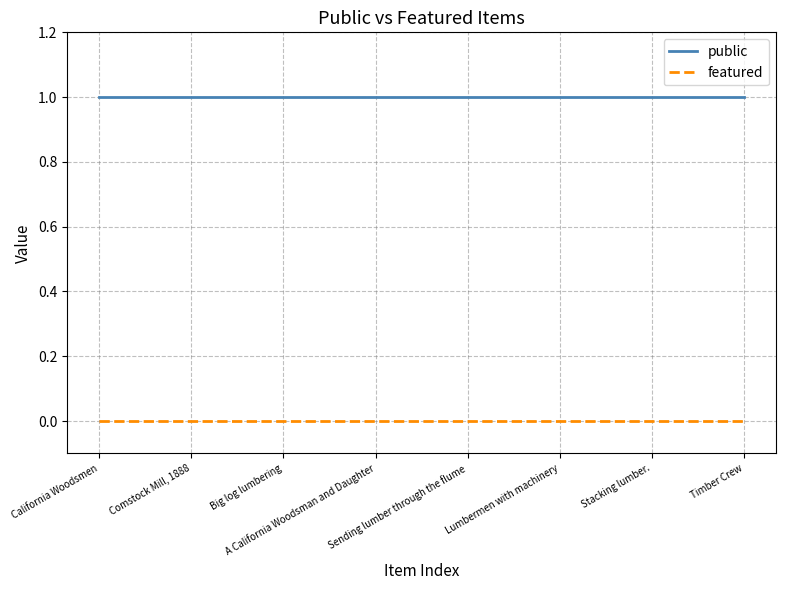

Rank the series by their average value, from lowest to highest.

featured, public